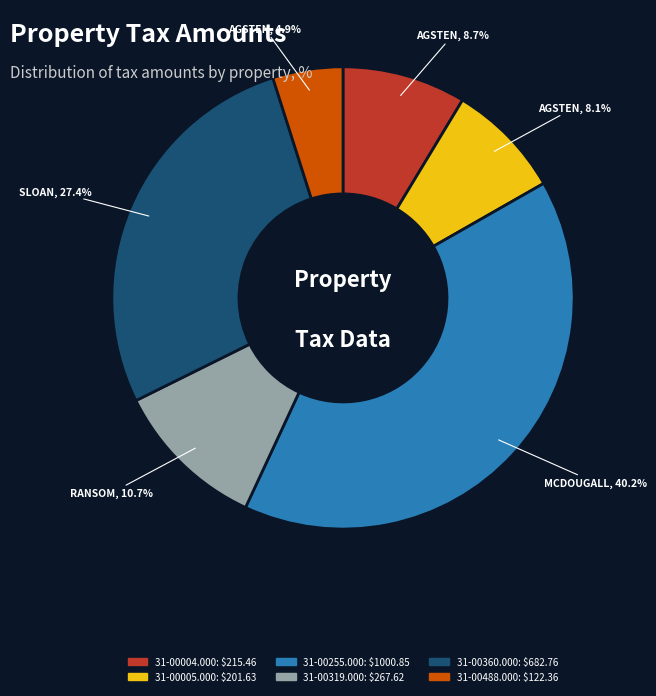

Is it true that 31-00005.000 is 1% of the pie?

False